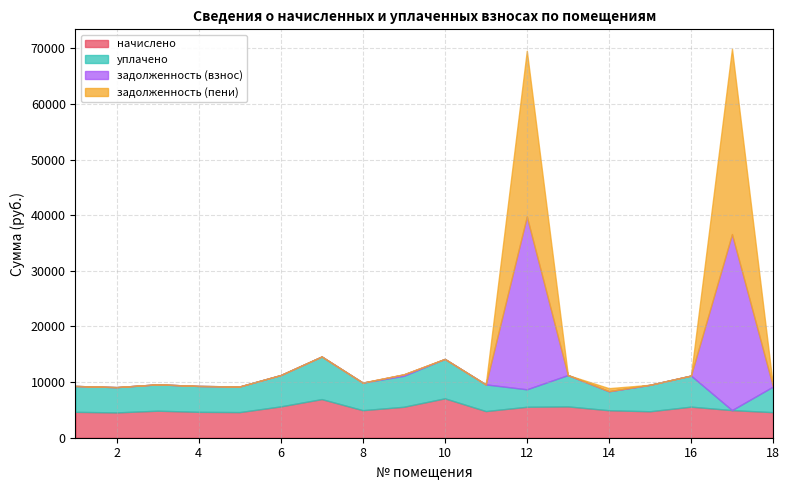

At how many categories does at least one series exceed 16215?

2